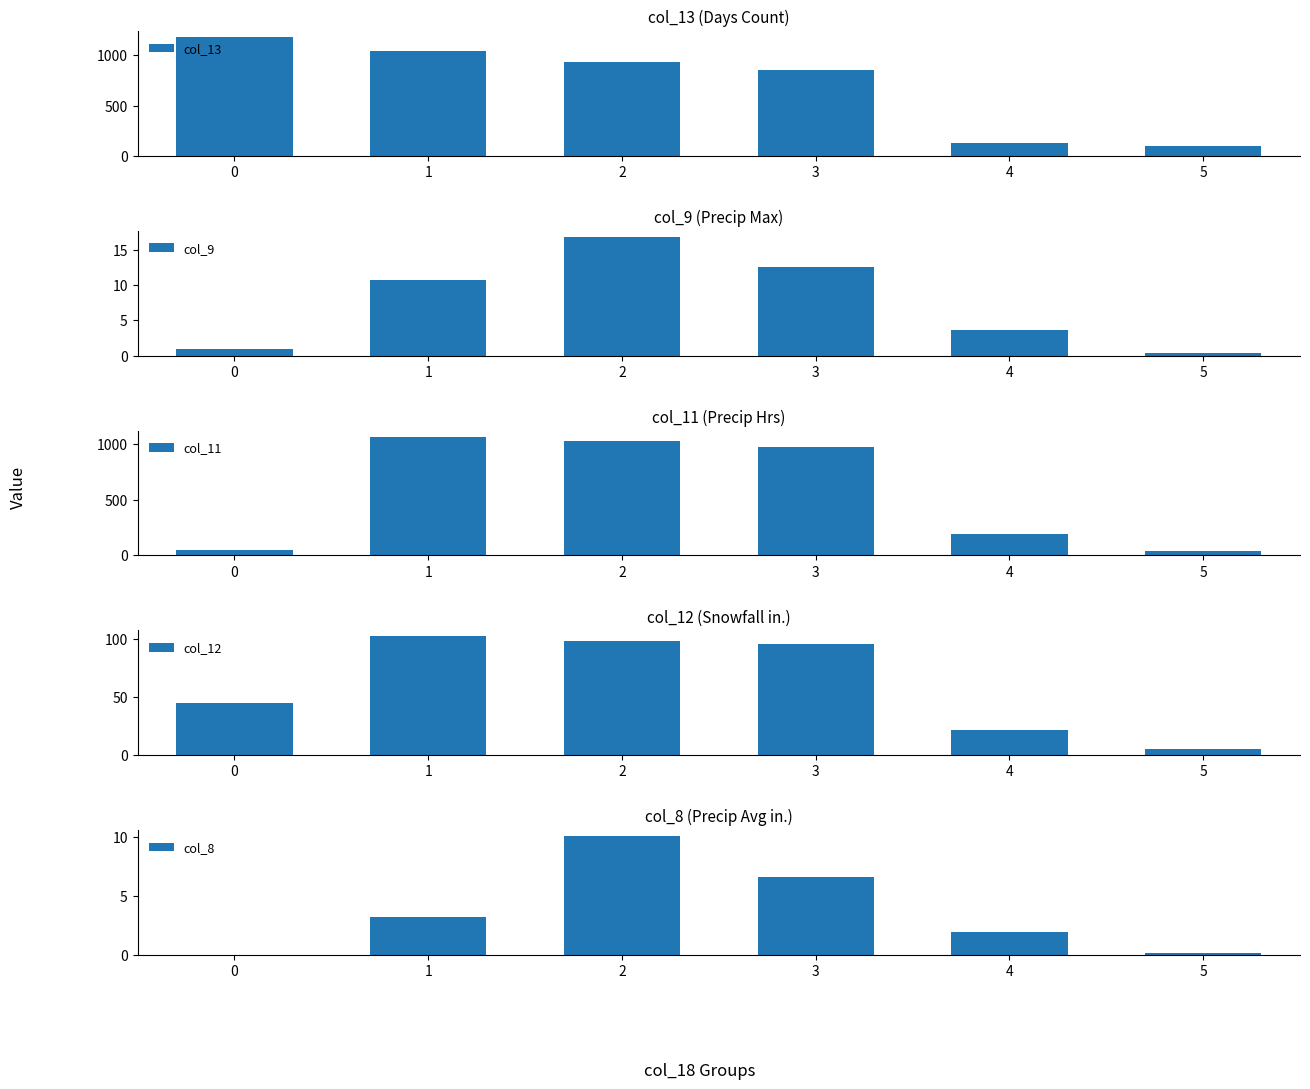

What is the difference between the highest and lowest values at 4?

190.1